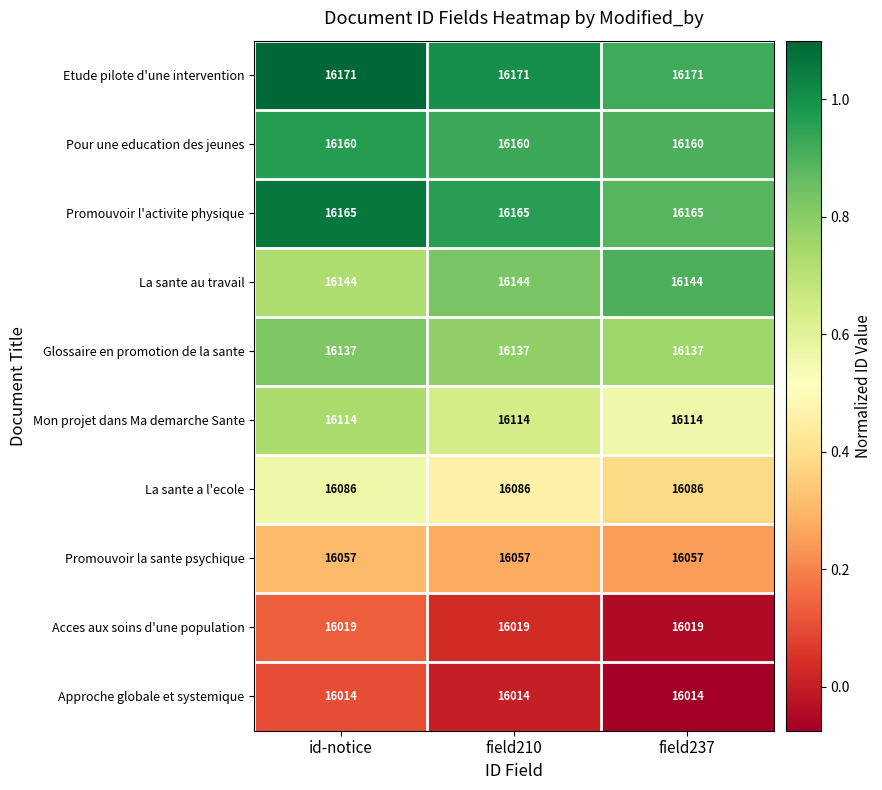

Read the Approche globale et systemique value at field237.

16014